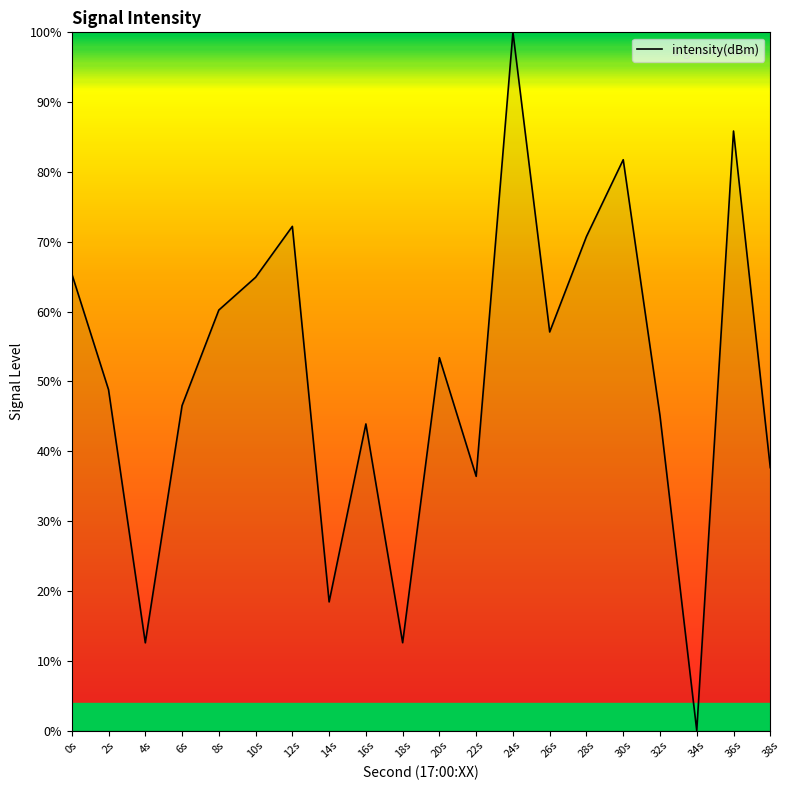

What position from the left is 10s?

6